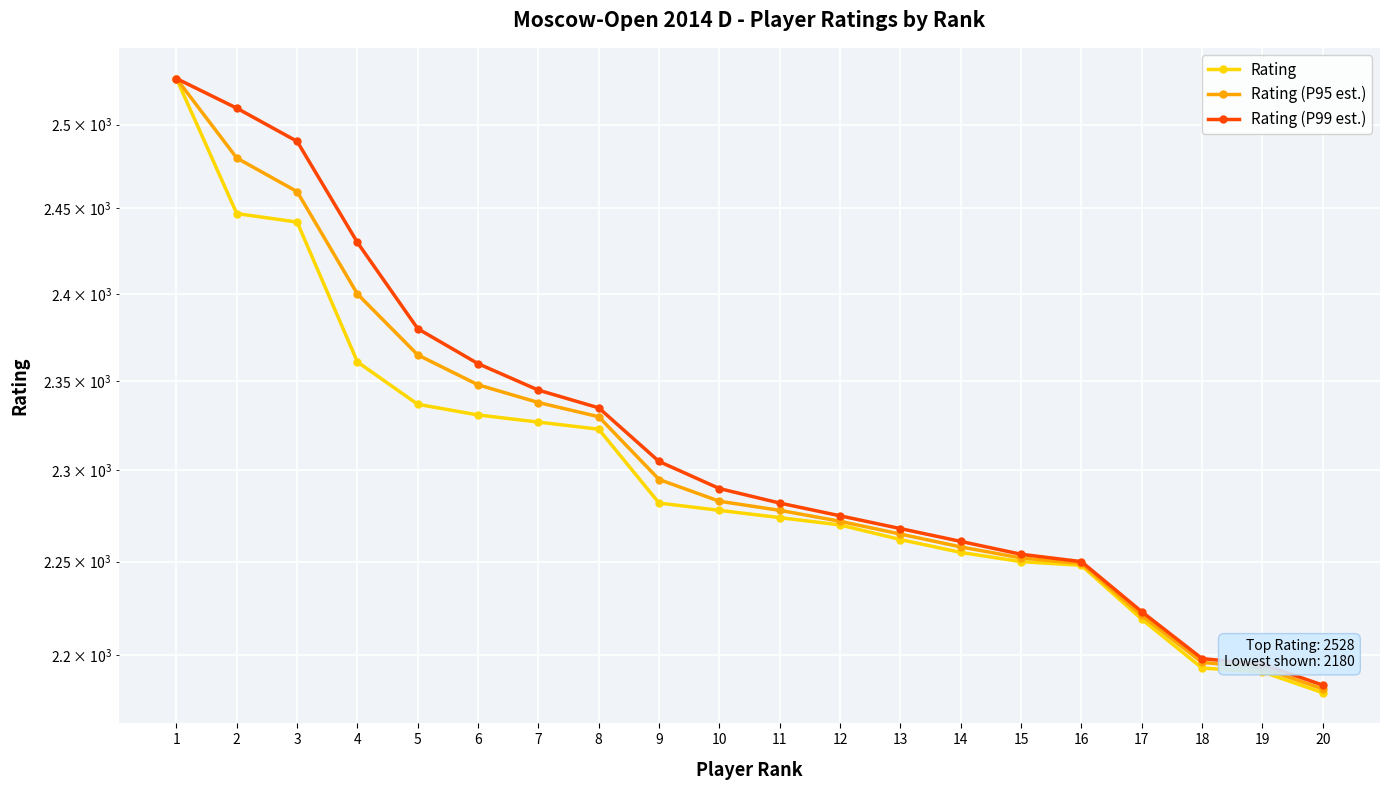

Reading left to right, transcribe all the data shown in this chart.

Rating: 1=2528	2=2447	3=2442	4=2361	5=2337	6=2331	7=2327	8=2323	9=2282	10=2278	11=2274	12=2270	13=2262	14=2255	15=2250	16=2248	17=2219	18=2193	19=2191	20=2180
Rating (P95 est.): 1=2528	2=2480	3=2460	4=2400	5=2365	6=2348	7=2338	8=2330	9=2295	10=2283	11=2278	12=2272	13=2265	14=2258	15=2252	16=2249	17=2221	18=2196	19=2193	20=2182
Rating (P99 est.): 1=2528	2=2510	3=2490	4=2430	5=2380	6=2360	7=2345	8=2335	9=2305	10=2290	11=2282	12=2275	13=2268	14=2261	15=2254	16=2250	17=2223	18=2198	19=2195	20=2184